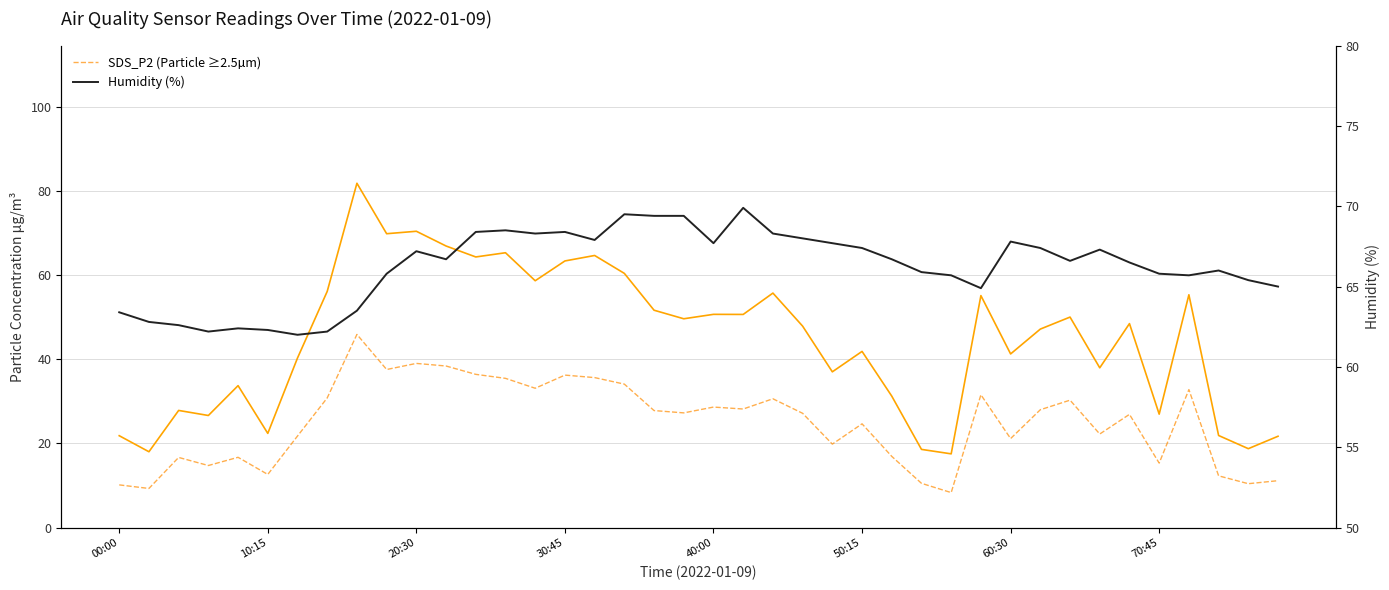

What is the minimum value shown in the chart?

8.3